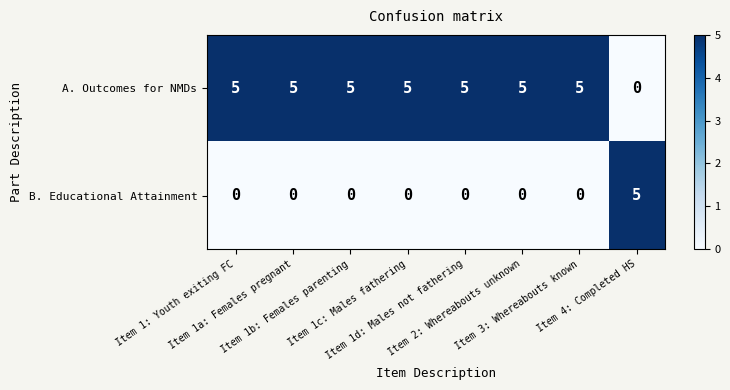

At how many categories does at least one series exceed 3?

8